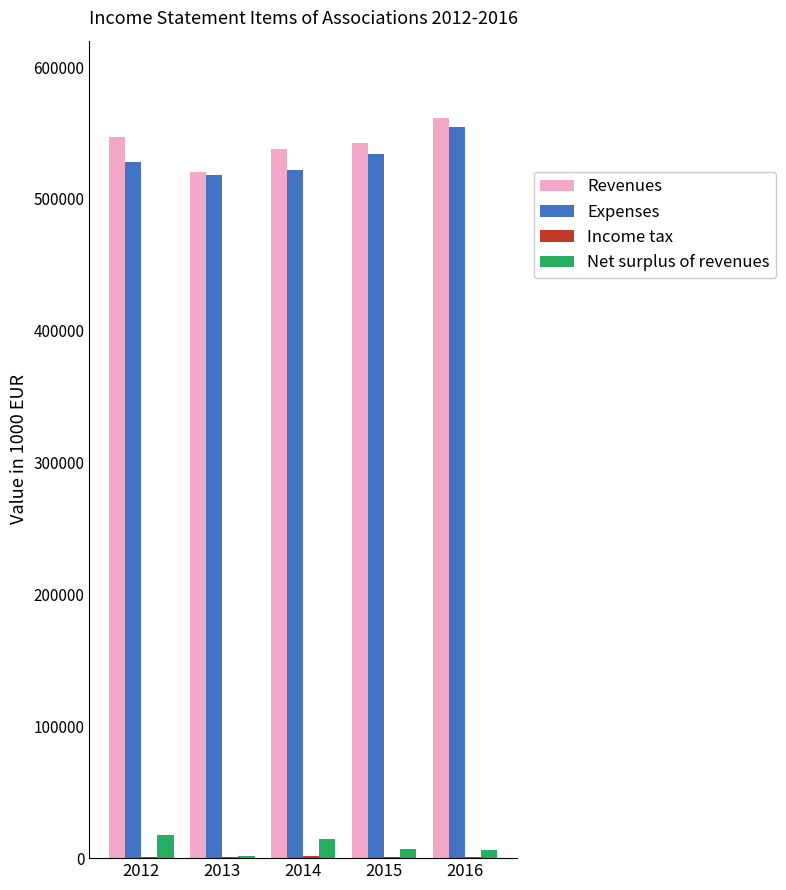

The value of Revenues at 2016 is 561638.7. True or false?

True